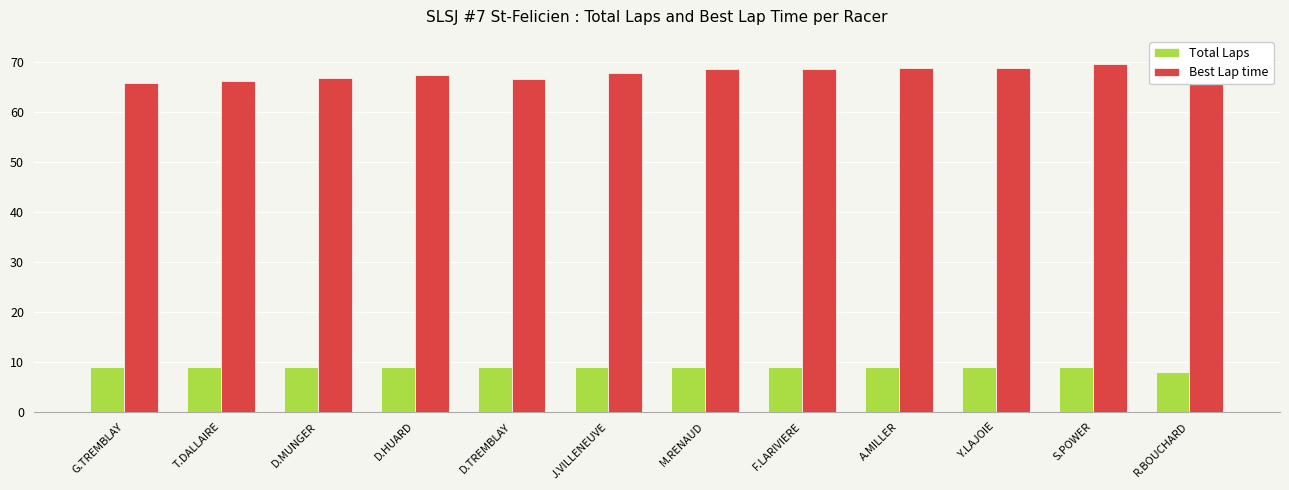

Reading right to left, list all the values displayed in this chart.

Total Laps: R.BOUCHARD=8.0	S.POWER=9.0	Y.LAJOIE=9.0	A.MILLER=9.0	F.LARIVIERE=9.0	M.RENAUD=9.0	J.VILLENEUVE=9.0	D.TREMBLAY=9.0	D.HUARD=9.0	D.MUNGER=9.0	T.DALLAIRE=9.0	G.TREMBLAY=9.0
Best Lap time: R.BOUCHARD=71.7	S.POWER=69.7	Y.LAJOIE=68.9	A.MILLER=68.9	F.LARIVIERE=68.6	M.RENAUD=68.6	J.VILLENEUVE=68.0	D.TREMBLAY=66.7	D.HUARD=67.4	D.MUNGER=66.8	T.DALLAIRE=66.2	G.TREMBLAY=66.0